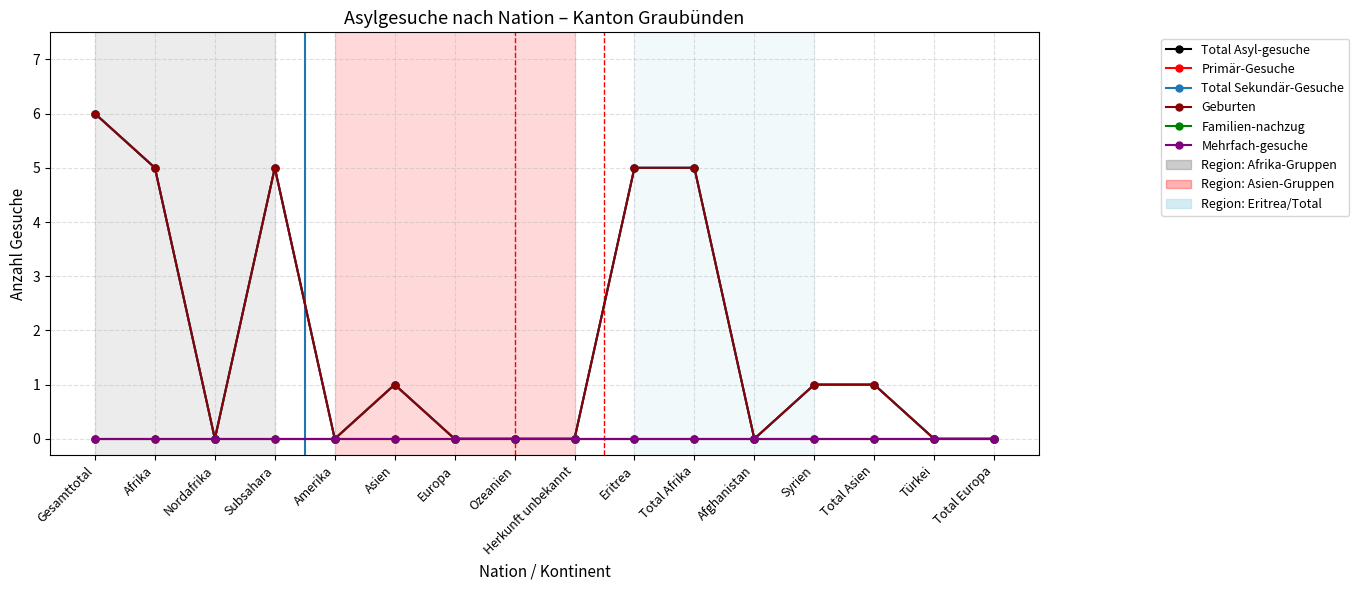

Is this an area chart (filled region under the line)?

No